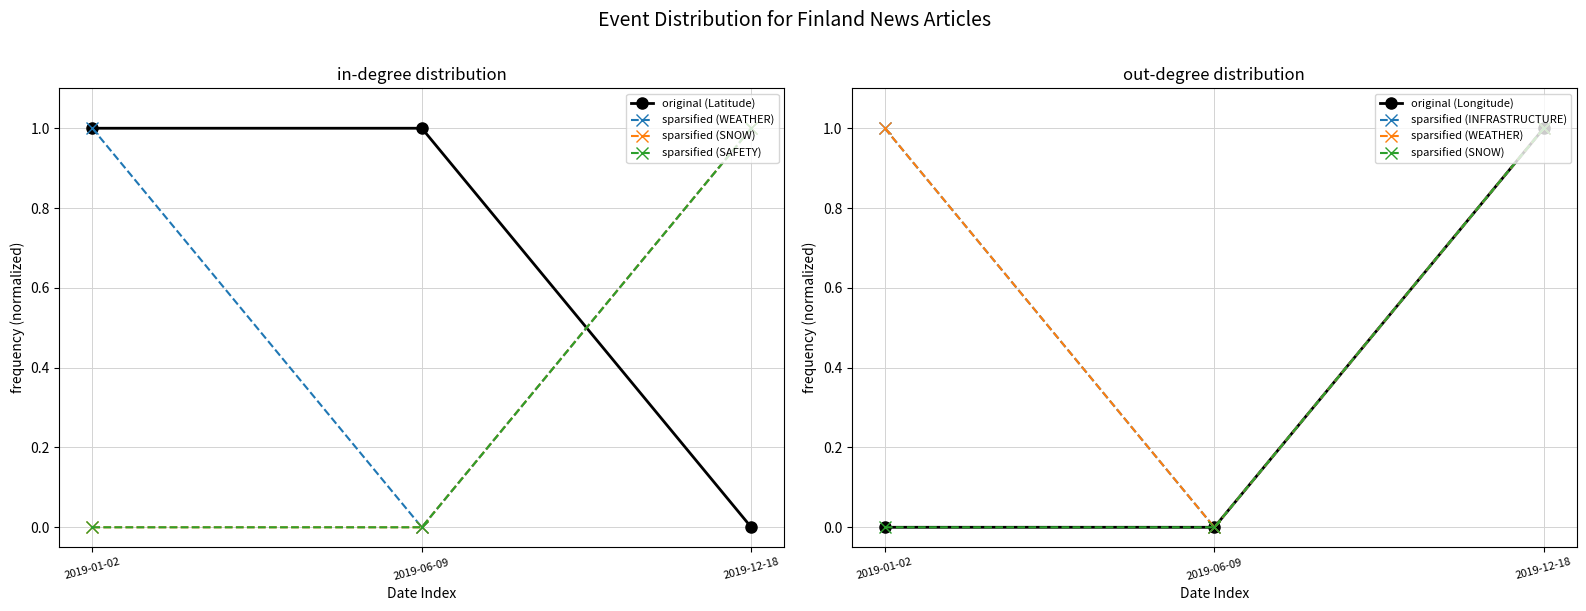

Which series has the largest total across all categories?

original (Latitude)